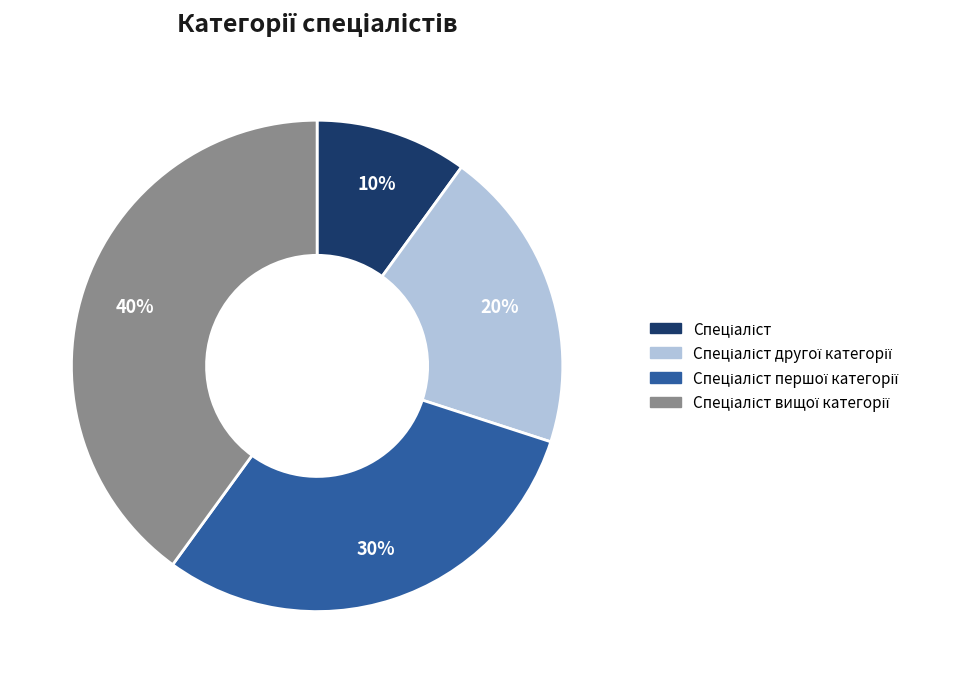

To the nearest percent, what is the difference between the largest and smallest slice percentages?

30%